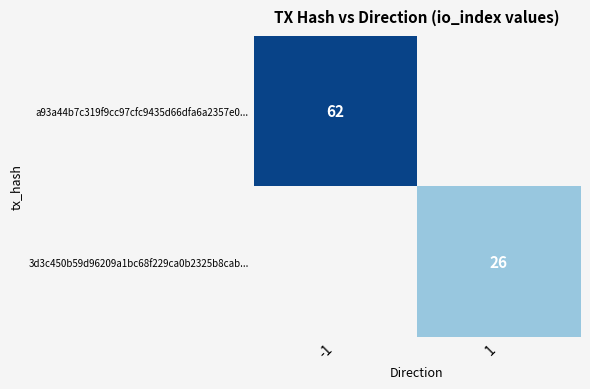

The 3d3c450b59d96209a1bc68f229ca0b2325b8cab... series shows 26 at 1. True or false?

True